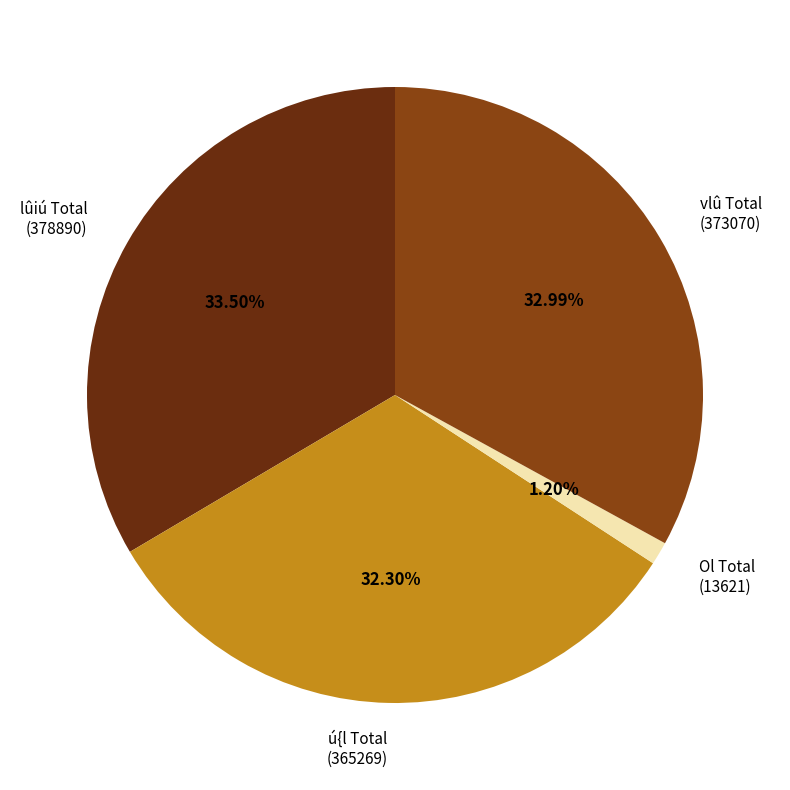

Rank the categories by value from highest to lowest.

lûiú Total (378890), vlû Total (373070), ú{l Total (365269), Ol Total (13621)